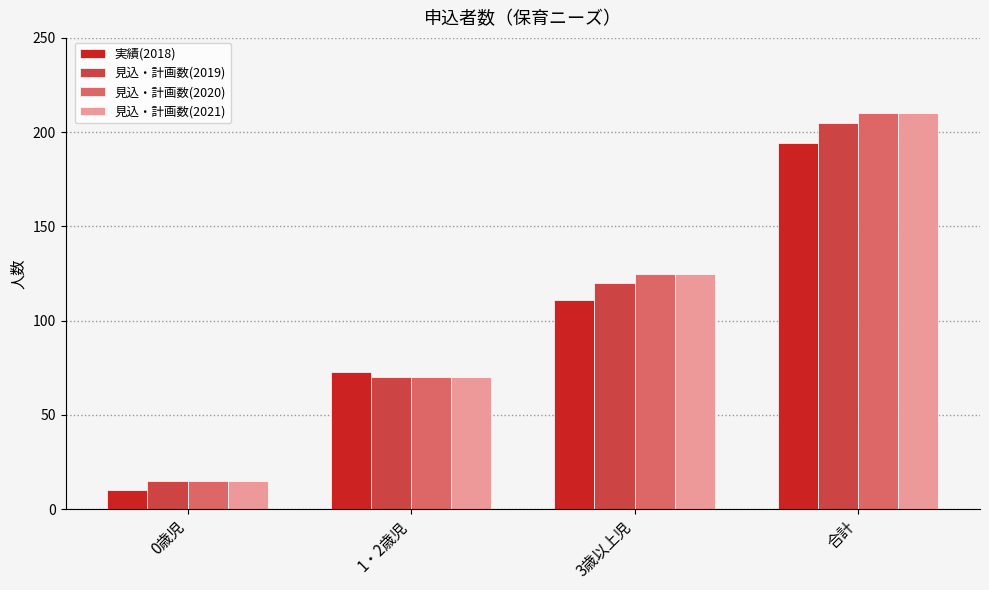

Reading left to right, list all the values displayed in this chart.

実績(2018): 0歳児=10	1・2歳児=73	3歳以上児=111	合計=194
見込・計画数(2019): 0歳児=15	1・2歳児=70	3歳以上児=120	合計=205
見込・計画数(2020): 0歳児=15	1・2歳児=70	3歳以上児=125	合計=210
見込・計画数(2021): 0歳児=15	1・2歳児=70	3歳以上児=125	合計=210